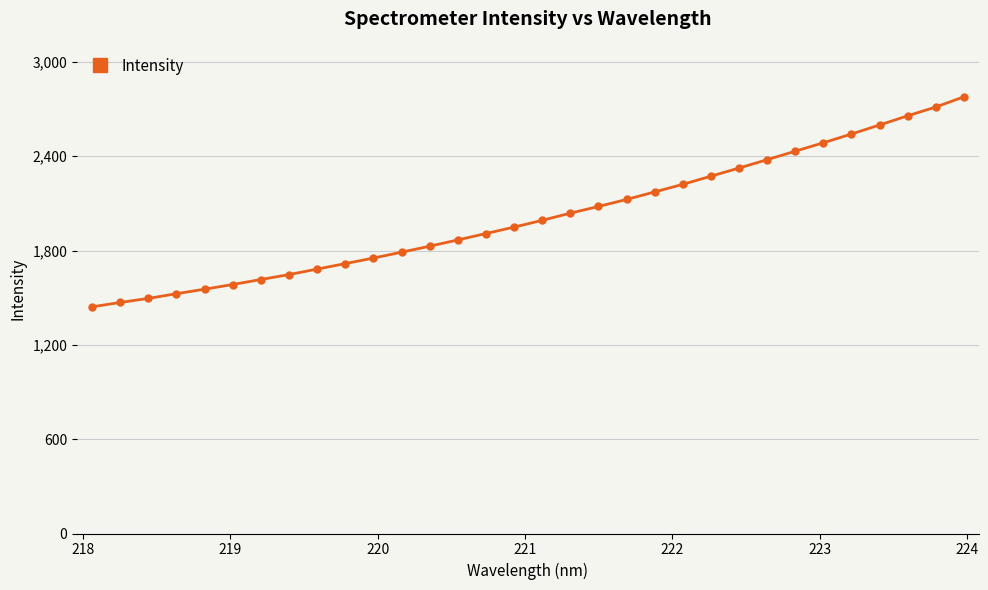

What is the value of the 14th point from the left?

1867.8